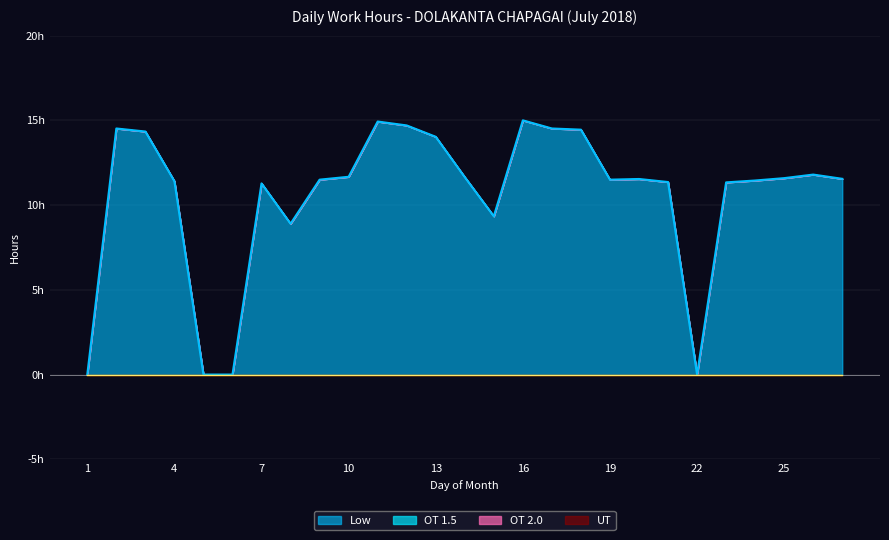

Between 27 and 13, which is larger?

13